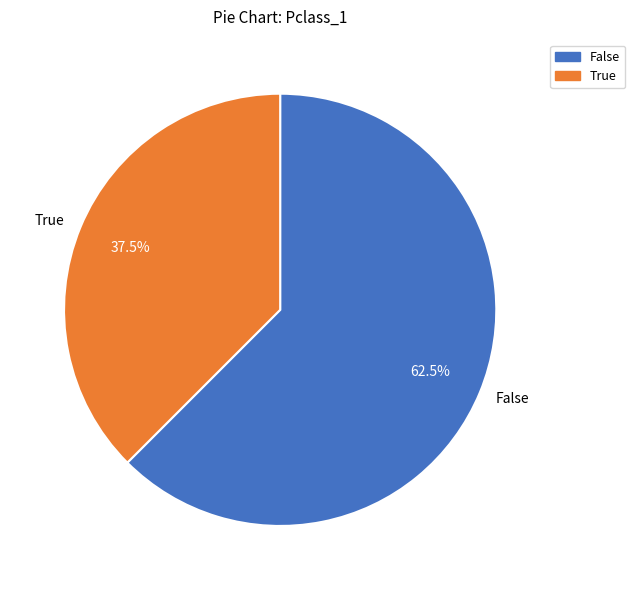

To the nearest percent, what is the difference between the largest and smallest slice percentages?

25%